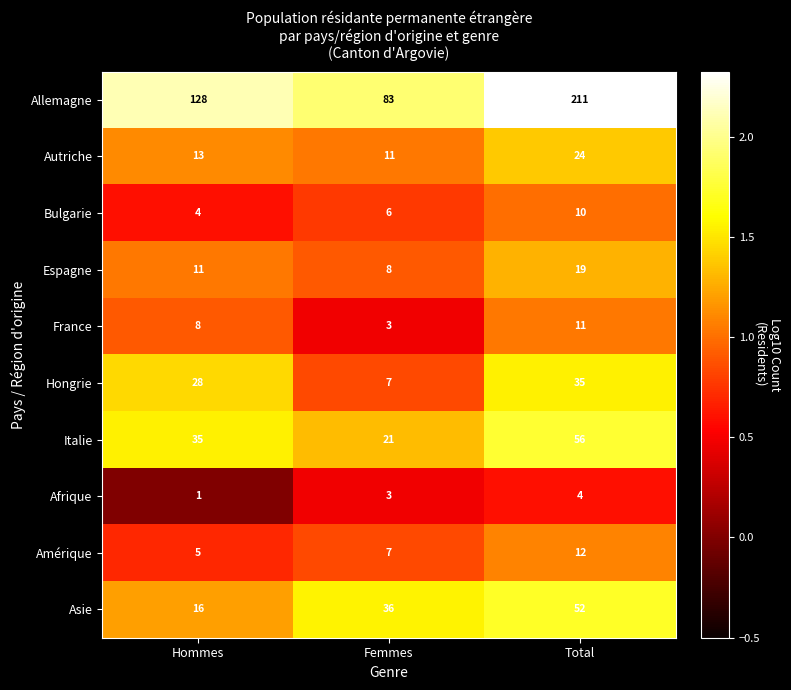

Which series has the largest range (max minus min)?

Allemagne